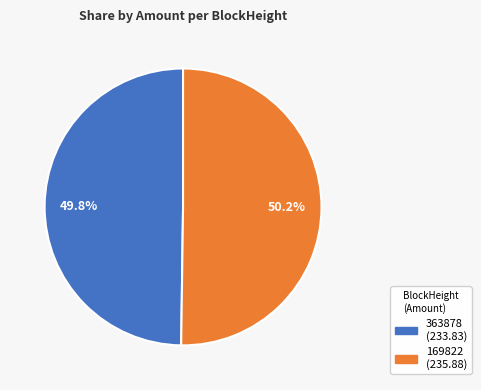

Count the number of slices in the pie.

2